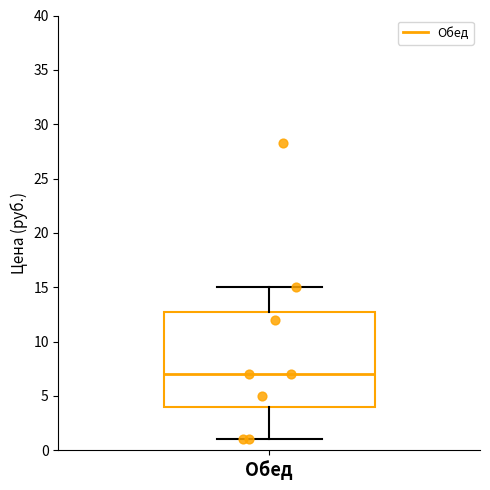

Transcribe this box plot: give where the median line is, the range the box spans, and where the two whiskers end, as read against the y-axis. The values are not printed on the chart, so give them approximately, as read against the axis.

median 7, box 4 to 13, whiskers 1 to 15